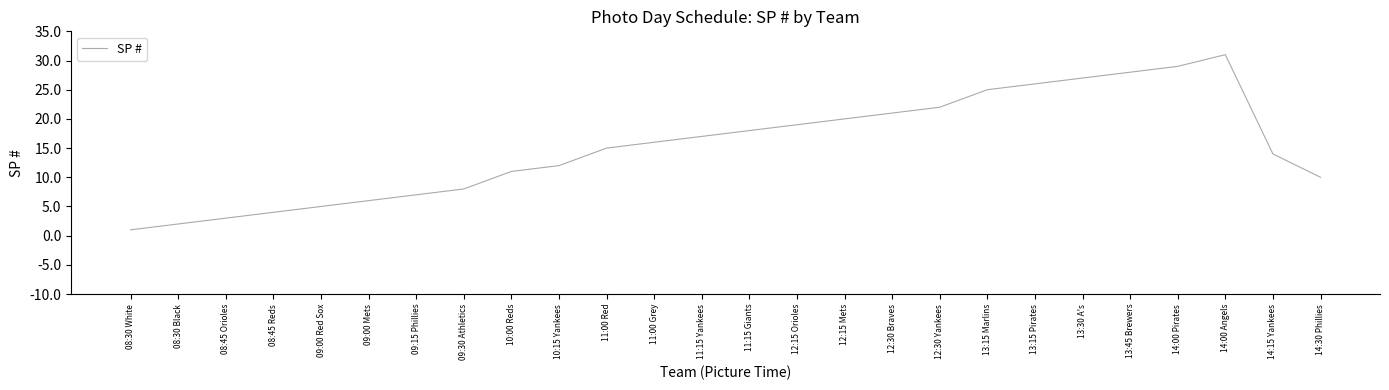

True or false: the data has more than 1 interior local peaks.

False